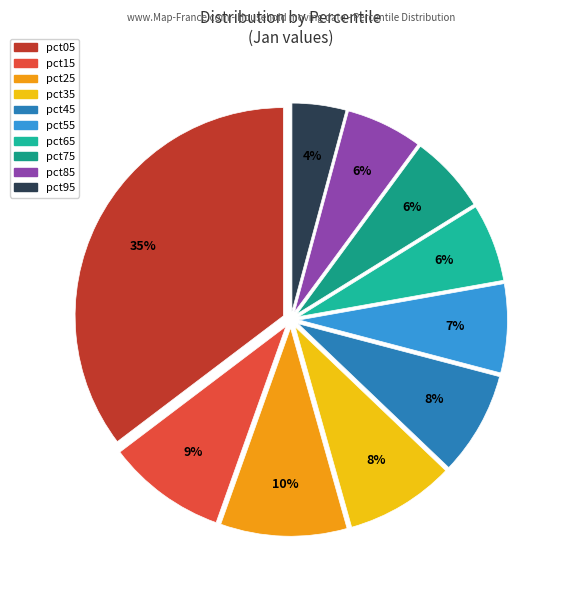

How many slices are in this pie chart?

10